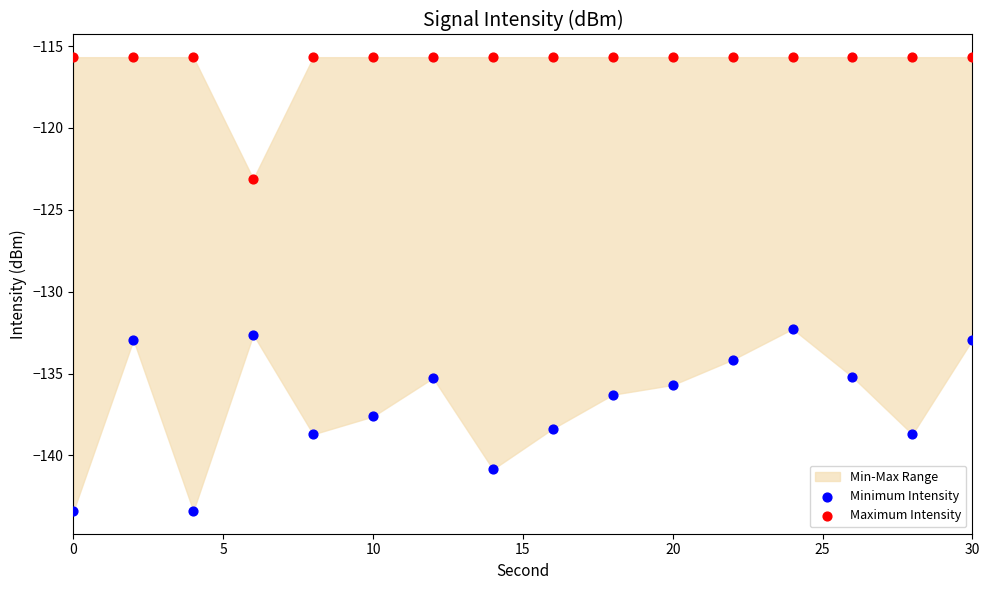

Across all data points, what is the range of X values (max minus min)?

30.0